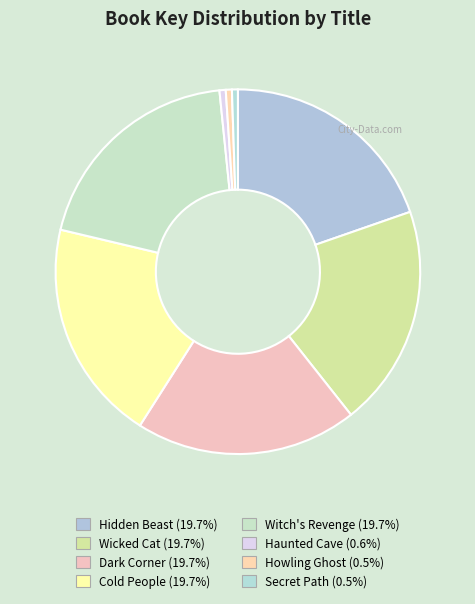

How many slices are in this pie chart?

8